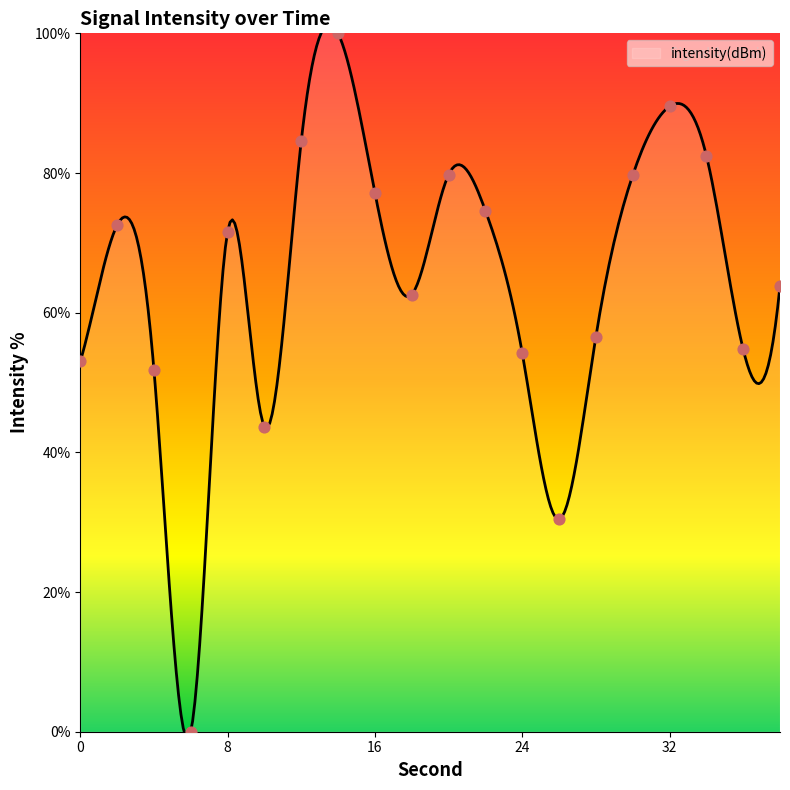

What is the change in value from 12 to 20?

-4.8